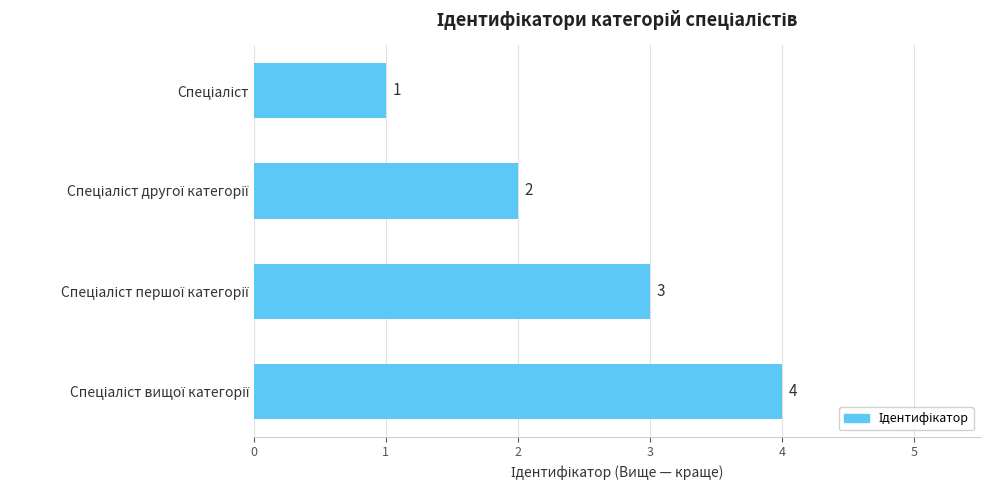

Does the chart contain any negative values?

No